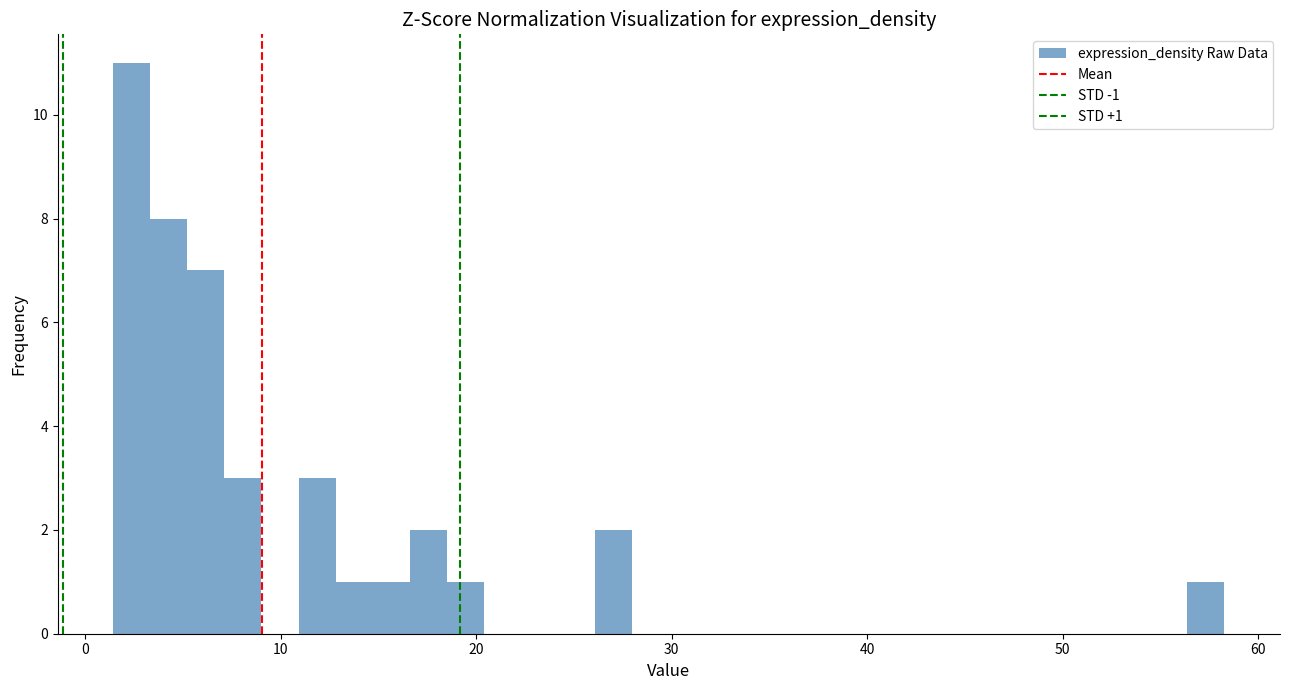

Read against the x-axis, roughly where is the centre of the tallest bar?

2